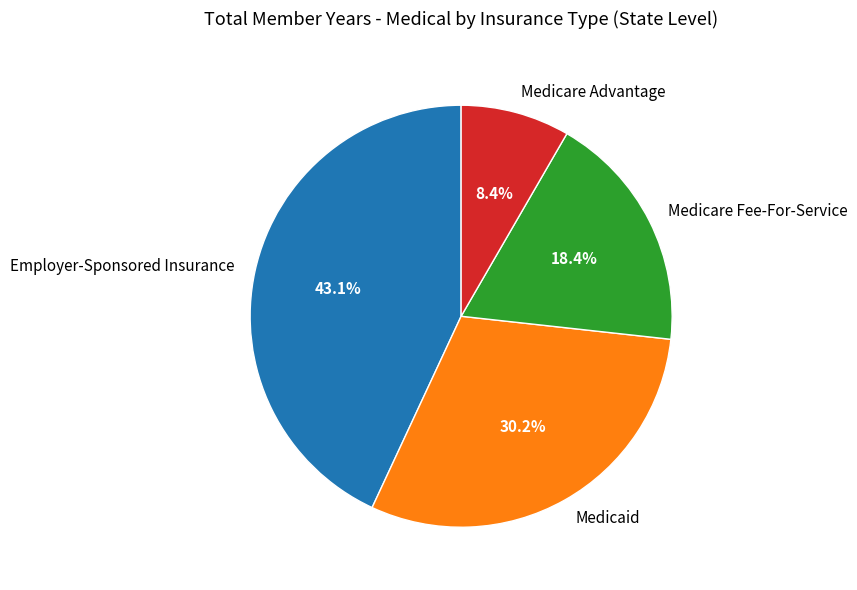

Between Employer-Sponsored Insurance and Medicare Fee-For-Service, which is larger?

Employer-Sponsored Insurance